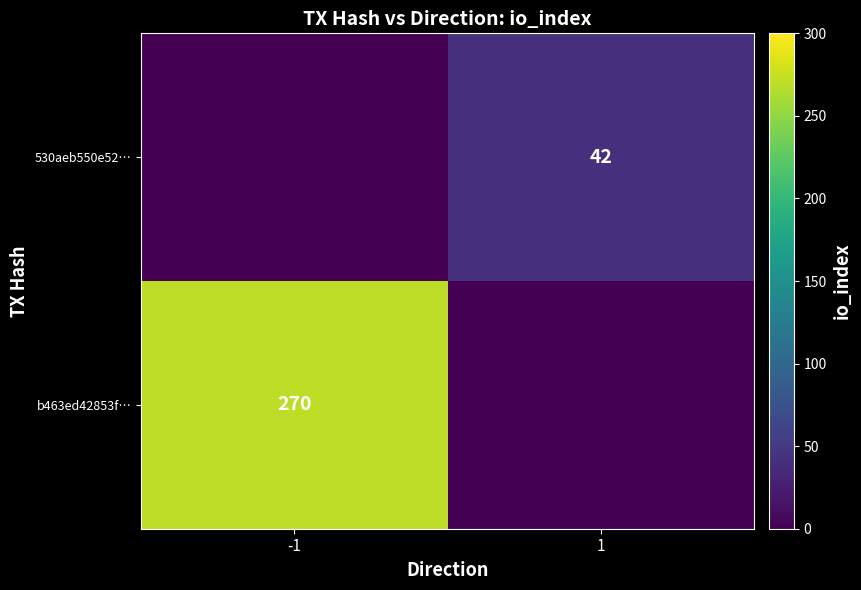

At how many categories does at least one series exceed 148?

1